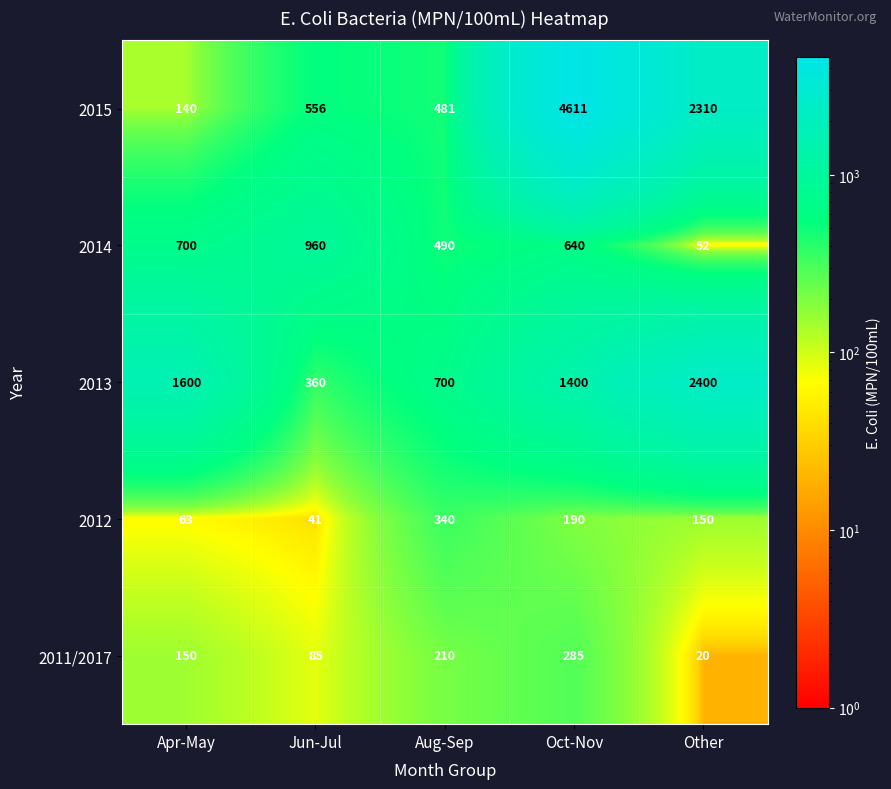

How many values in the 2013 series are below 1400?

2